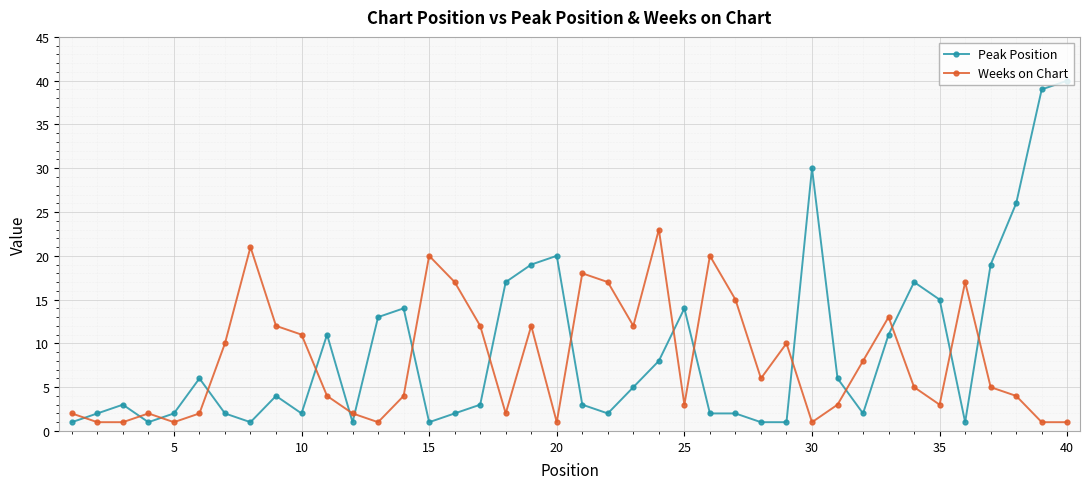

How many intersections are there between Weeks on Chart and Peak Position?

17